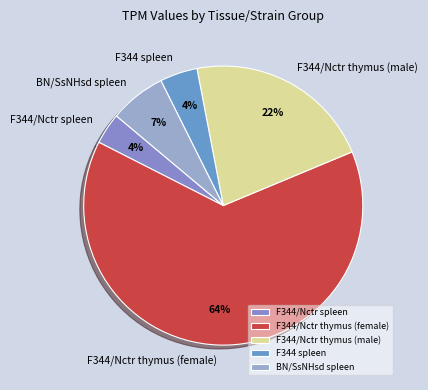

To the nearest percent, what percentage of the pie is F344 spleen?

4%